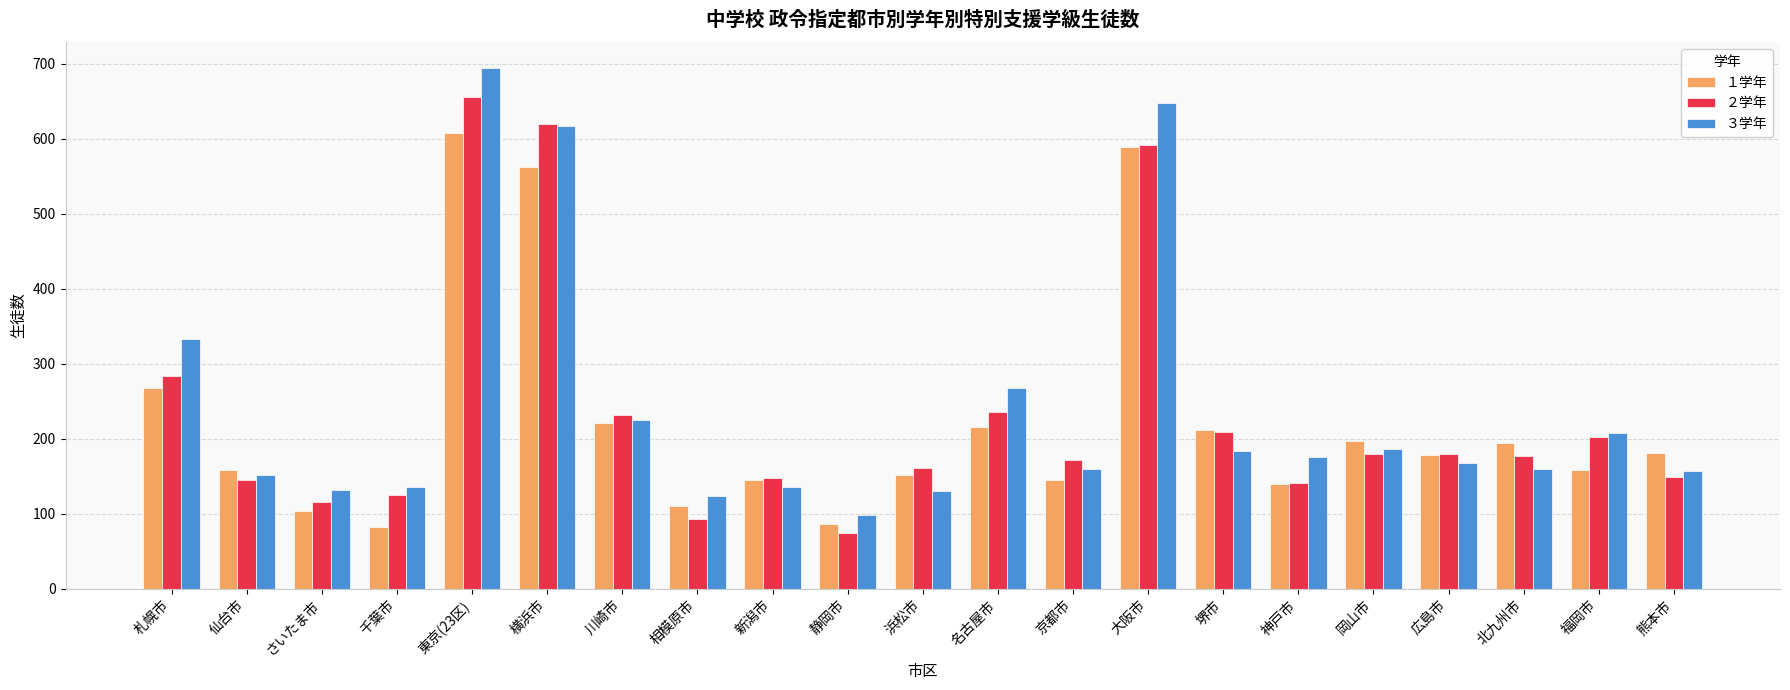

What is the difference between the maximum and minimum values in the ３学年 series?

596